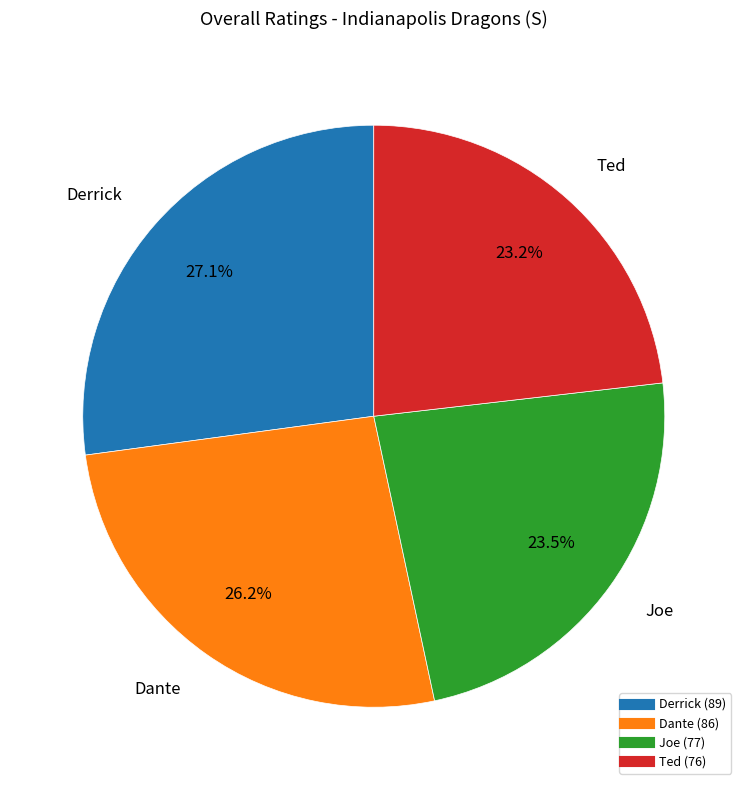

Approximately how many times larger is the value at Dante compared to Derrick?

1.0